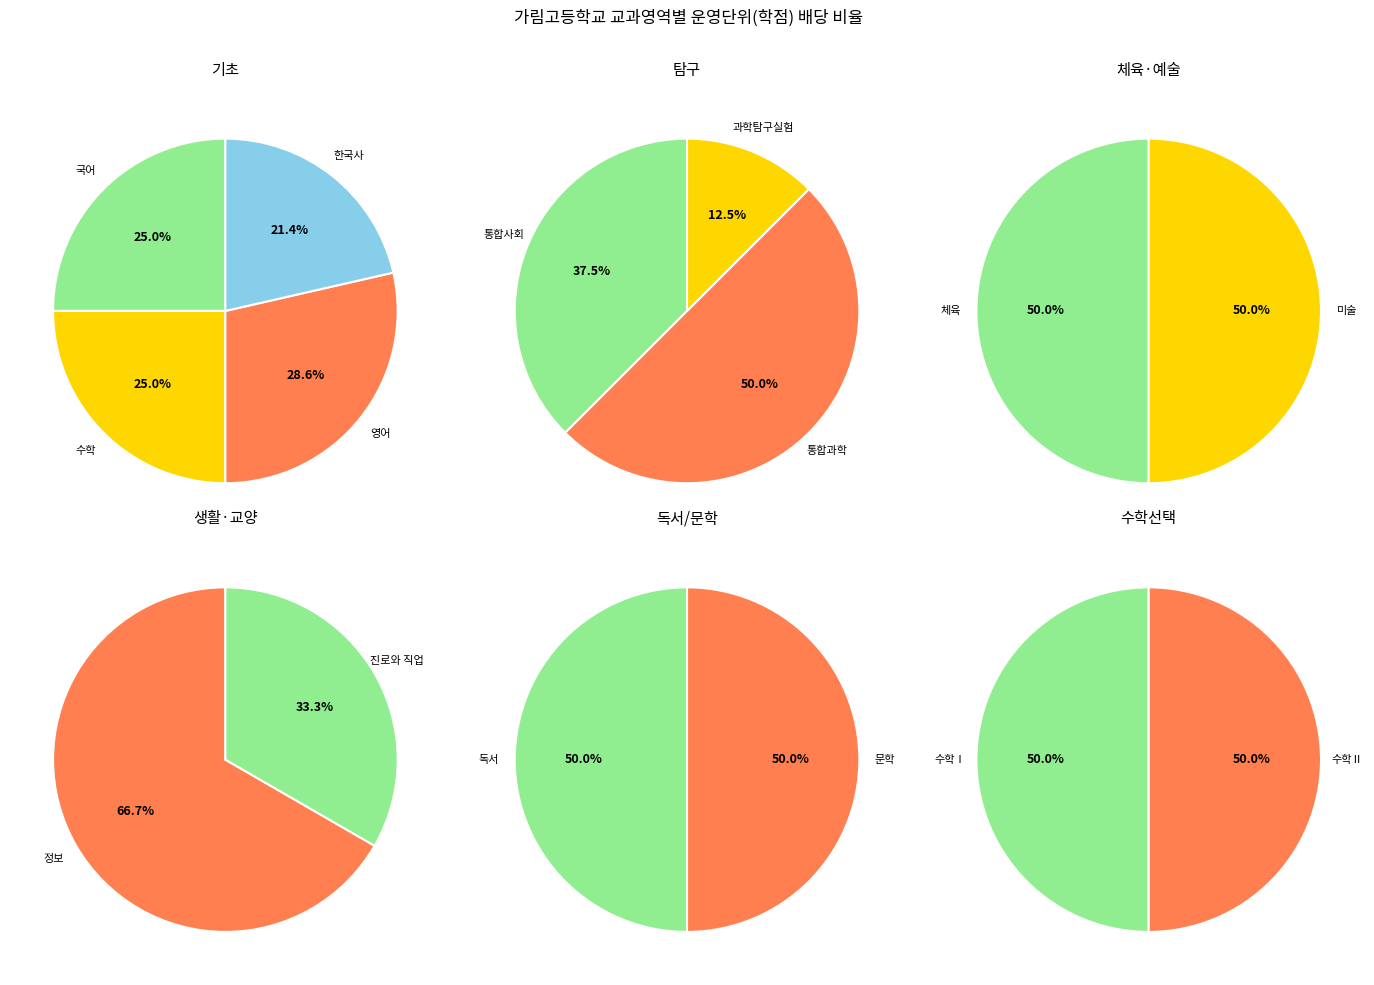

Is it true that 정보 is 19% of the pie?

False